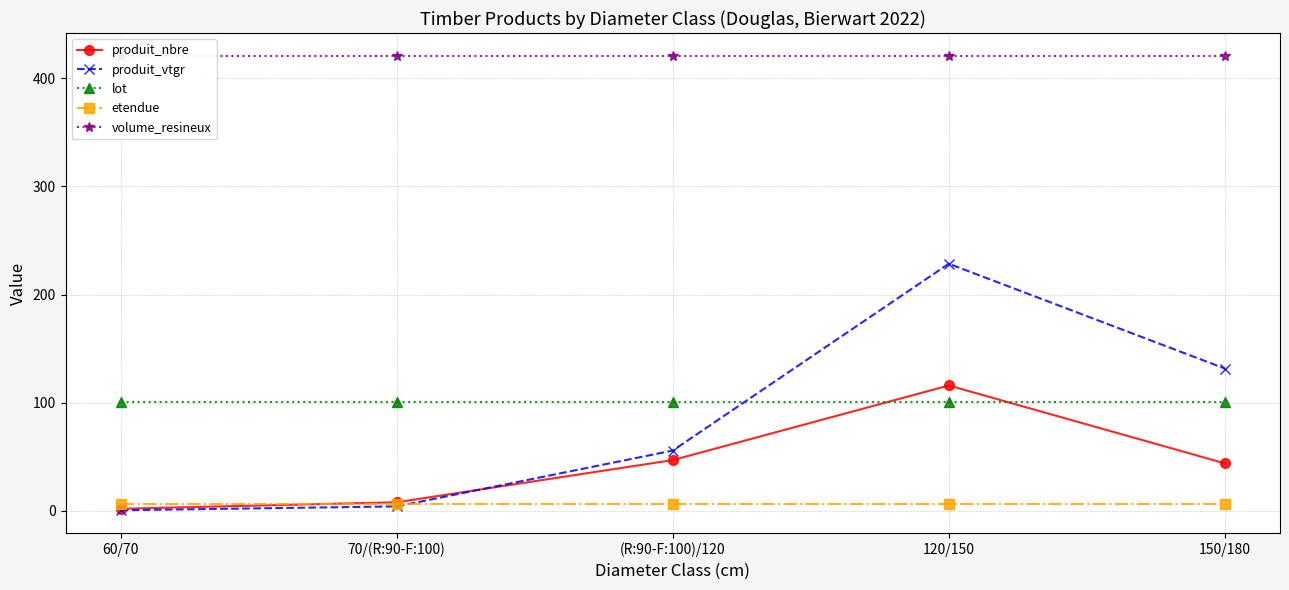

What position from the right is 150/180?

1